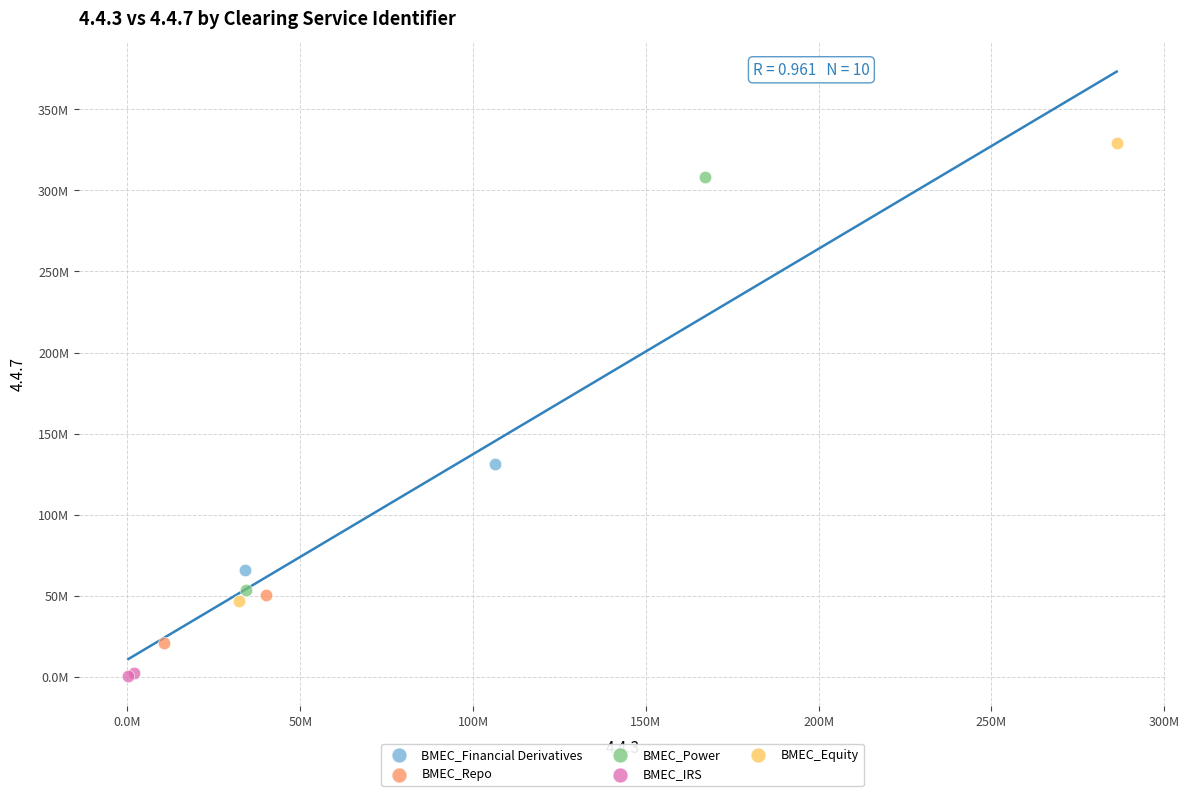

Which series contains the lowest Y value?

BMEC_IRS